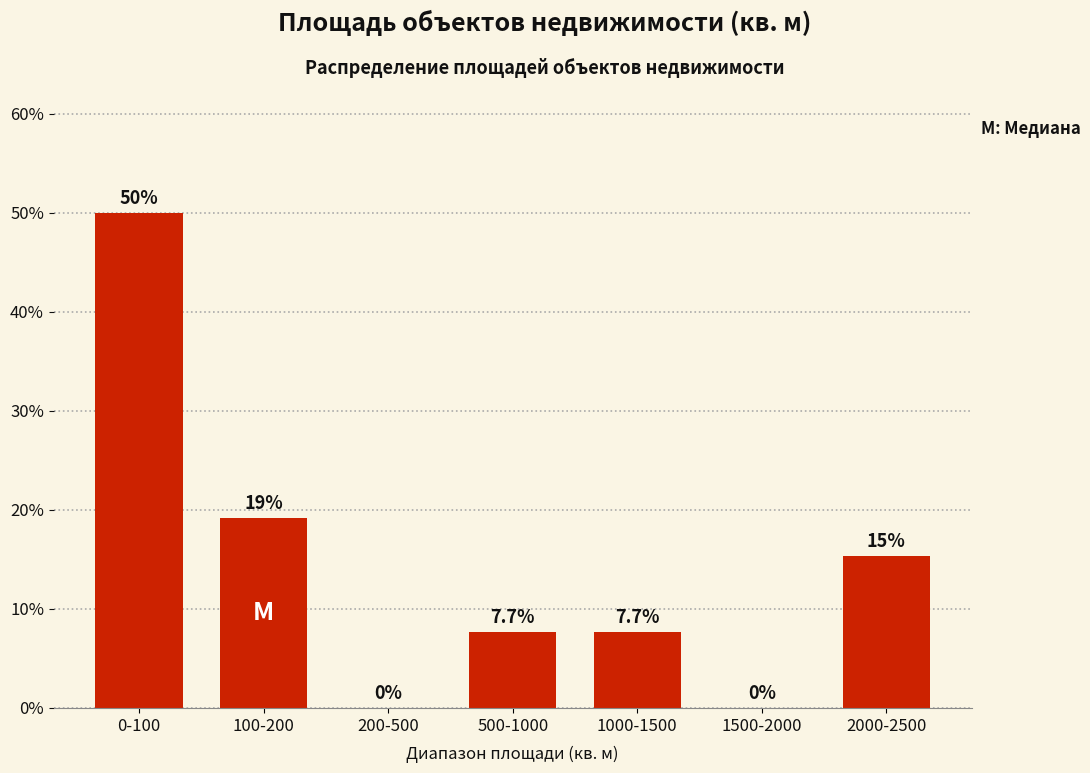

Reading left to right, transcribe all the data shown in this chart.

0-100=50.0	100-200=19.2	200-500=0.0	500-1000=7.7	1000-1500=7.7	1500-2000=0.0	2000-2500=15.4